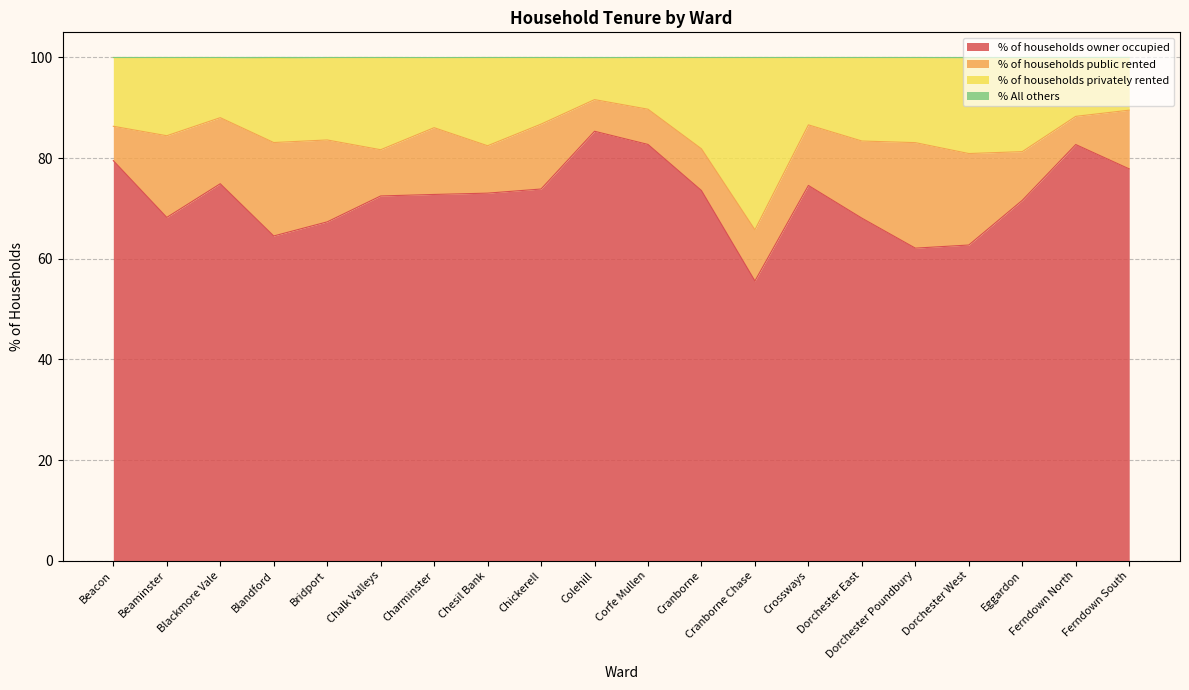

At which label does % of households owner occupied reach its peak?

Colehill